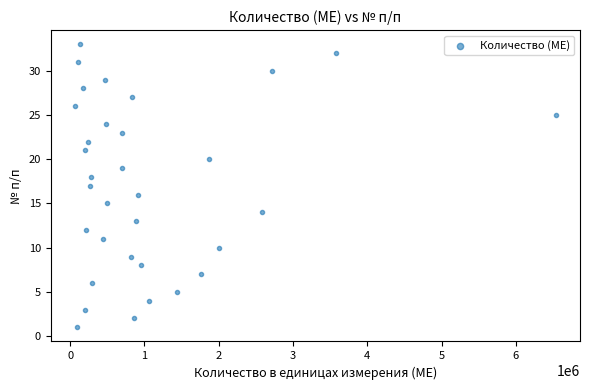

What is the range of Y values (max minus min)?

32